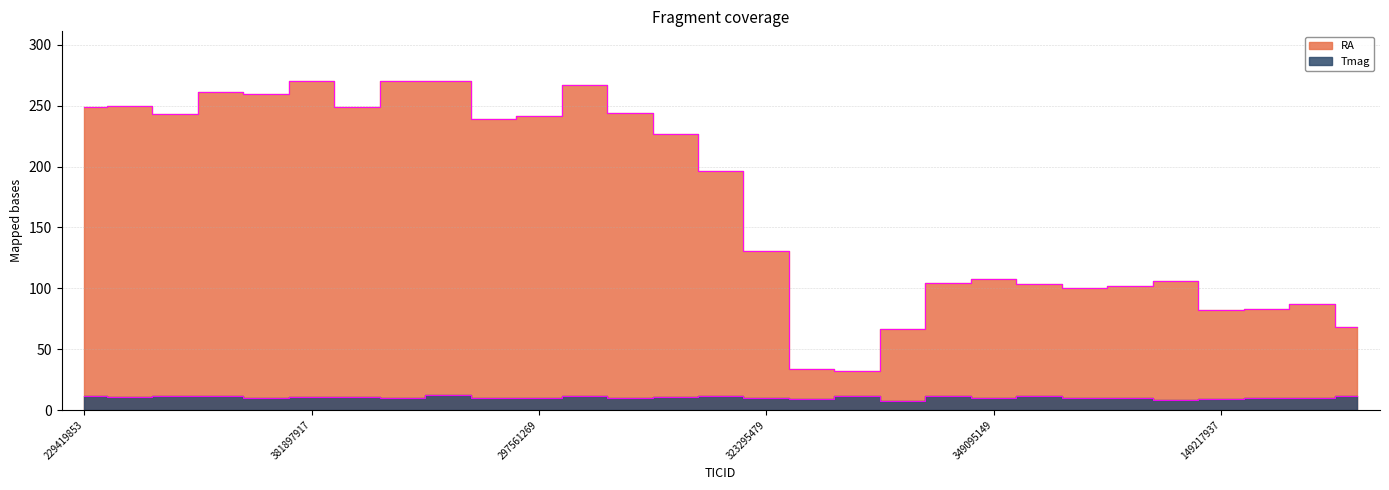

Where does the Tmag series first go above 10?

229419853